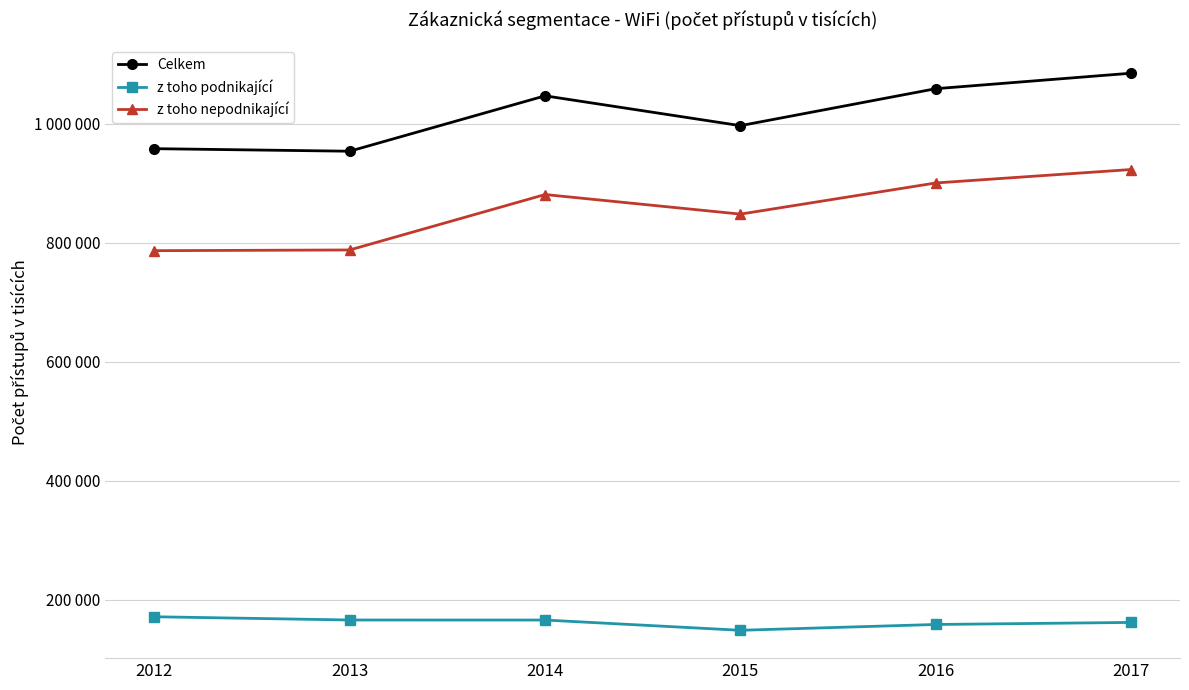

Reading left to right, extract all data points from this chart.

Celkem: 958399	954108	1047239	997088	1059237	1085271
z toho podnikající: 171472	166007	165948	148716	158480	161915
z toho nepodnikající: 786927	788101	881291	848372	900757	923356